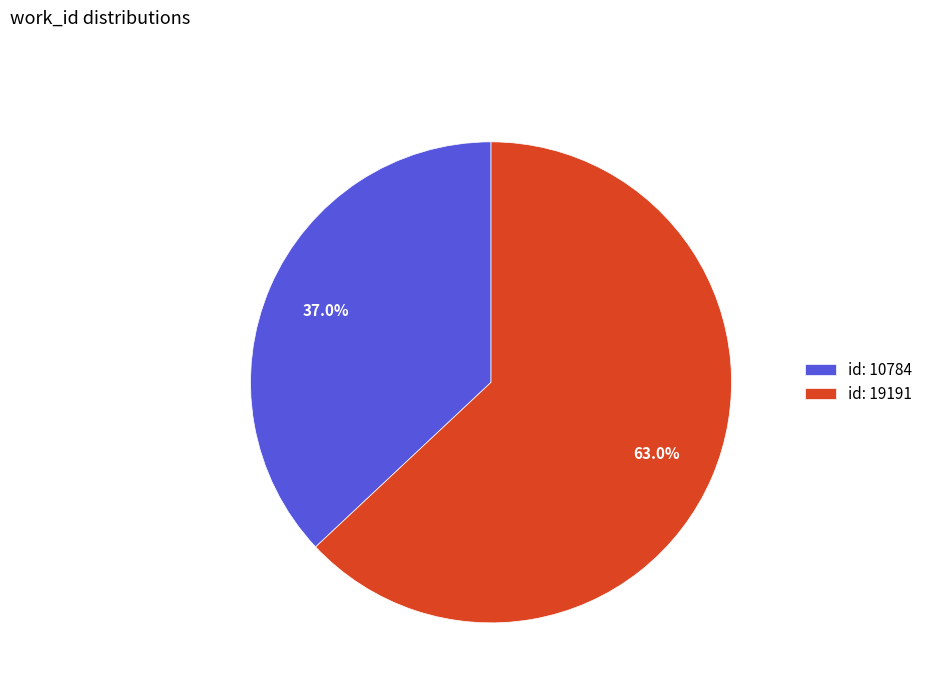

Does any single category account for the majority?

Yes